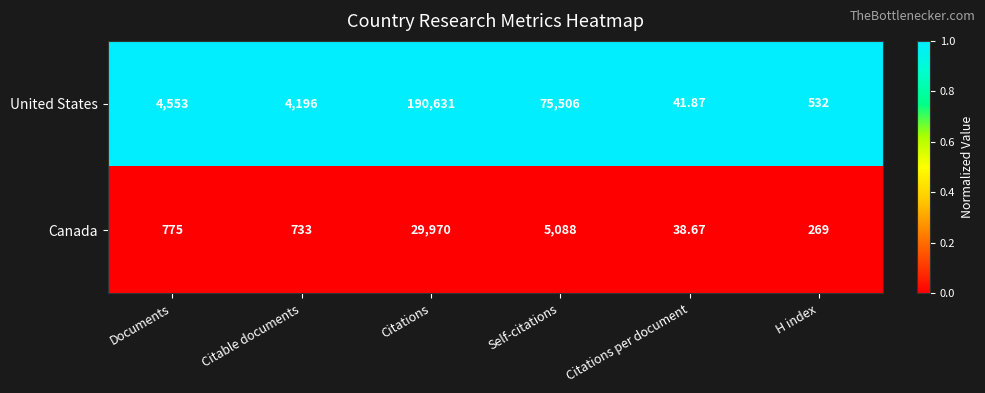

At which label is United States closest to 95336?

Self-citations